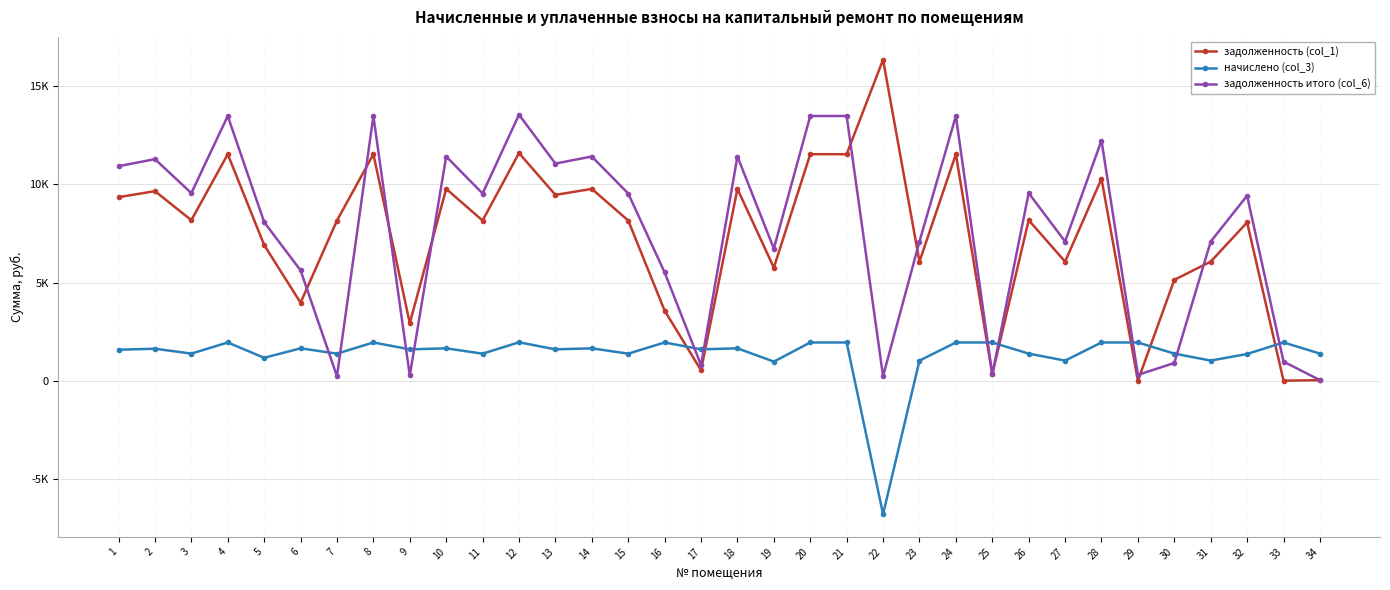

Does the chart have visible grid lines?

Yes